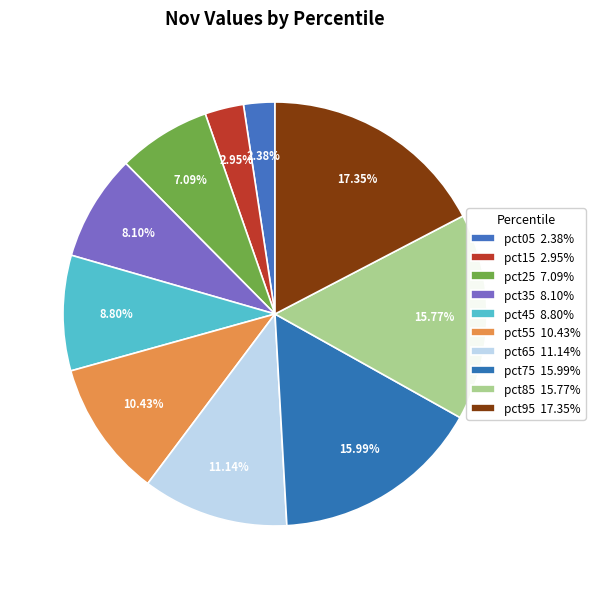

How many segments does this pie chart have?

10